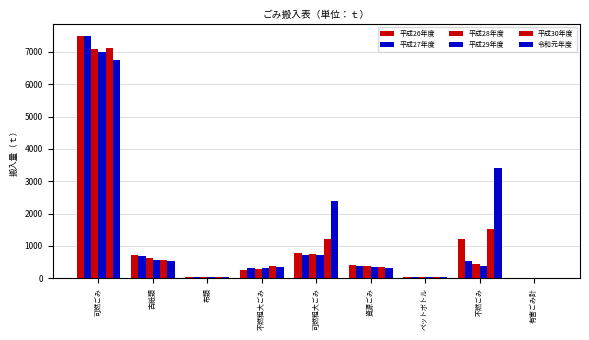

Reading right to left, what are all the values shown in this chart?

平成26年度: 20.4	1215.8	40.3	398.4	787.6	268.7	38.5	720.3	7484.0
平成27年度: 19.4	537.7	39.2	390.5	712.2	305.4	41.7	692.2	7500.0
平成28年度: 18.0	432.3	39.7	376.4	743.1	289.6	34.2	626.2	7095.4
平成29年度: 18.0	376.7	37.7	355.6	706.9	312.0	36.9	570.2	7005.2
平成30年度: 17.7	1529.9	44.2	334.6	1221.2	393.8	39.4	558.0	7109.6
令和元年度: 16.2	3399.7	39.4	323.3	2379.8	353.0	37.5	542.4	6757.8